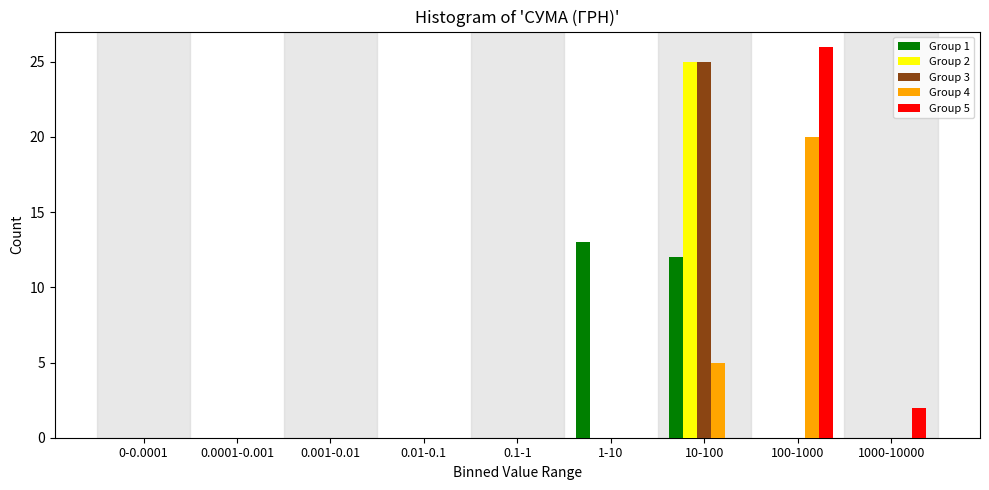

What is the maximum value for Group 3?

25